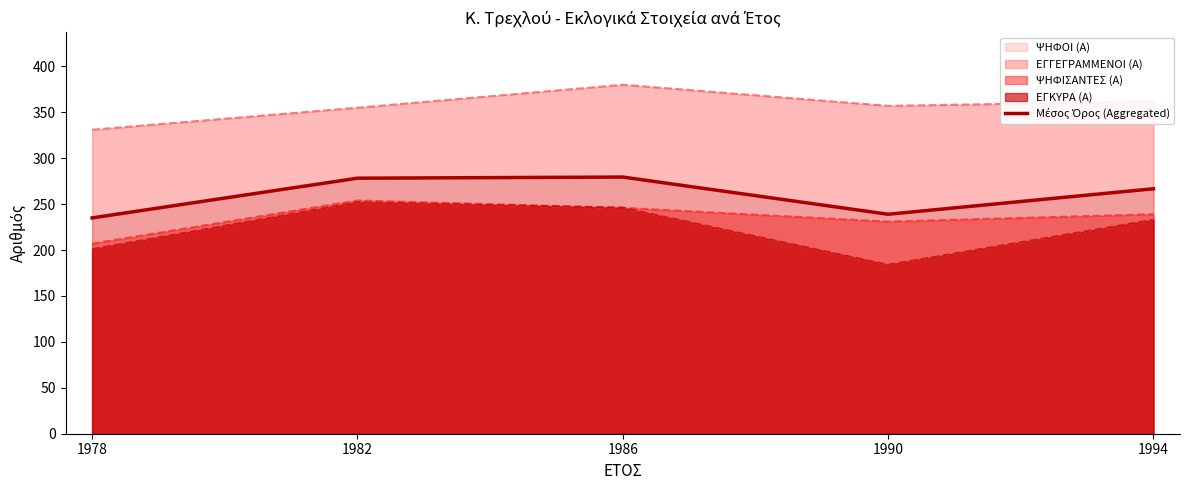

What is the value of the 5th point from the left?

266.8